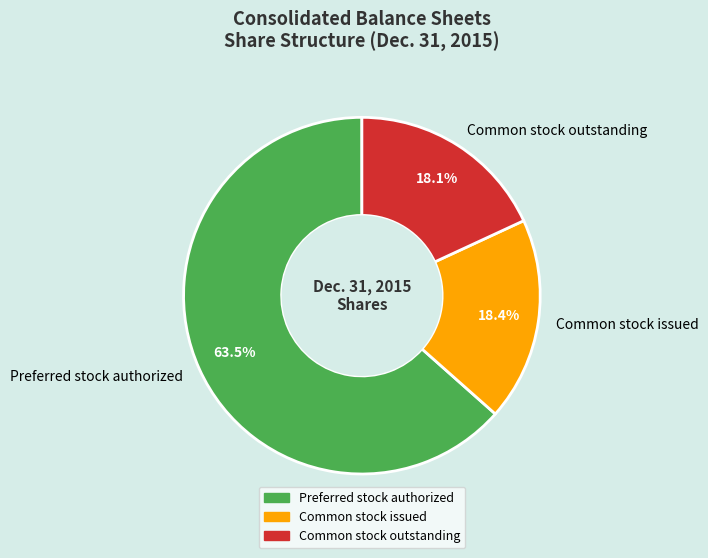

Is it true that Common stock issued is 28% of the pie?

False